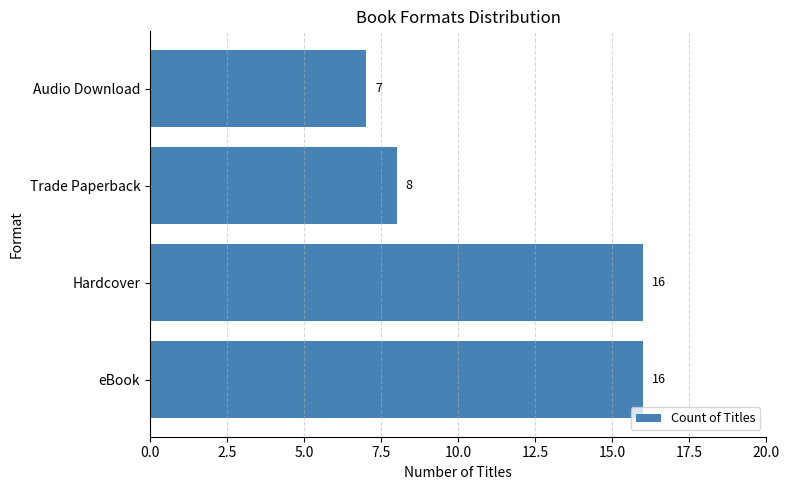

How many distinct data groups are displayed?

1